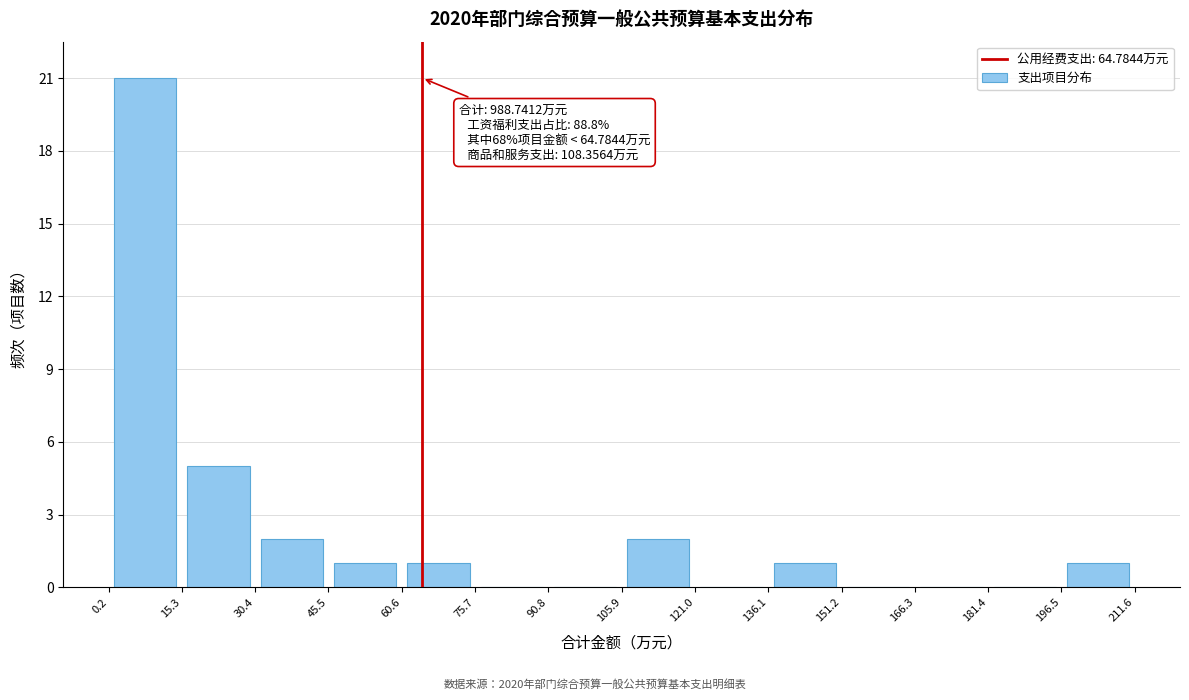

Over which range of the x-axis is the bar tallest?

0.2 to 15.3